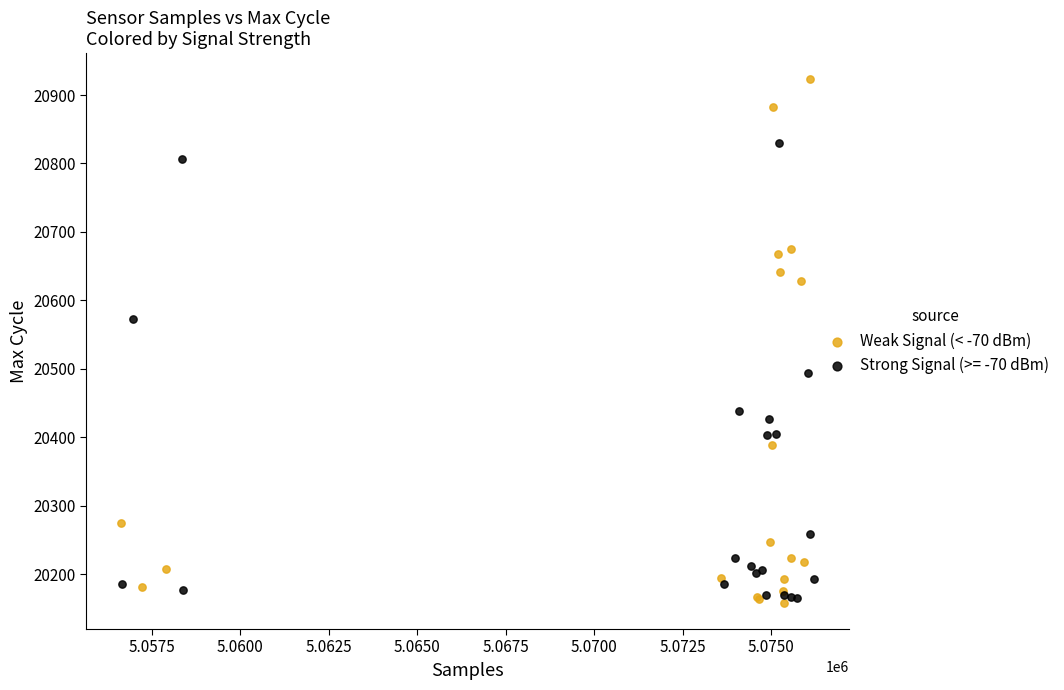

Which series has the largest Y range (max minus min)?

Weak Signal (< -70 dBm)